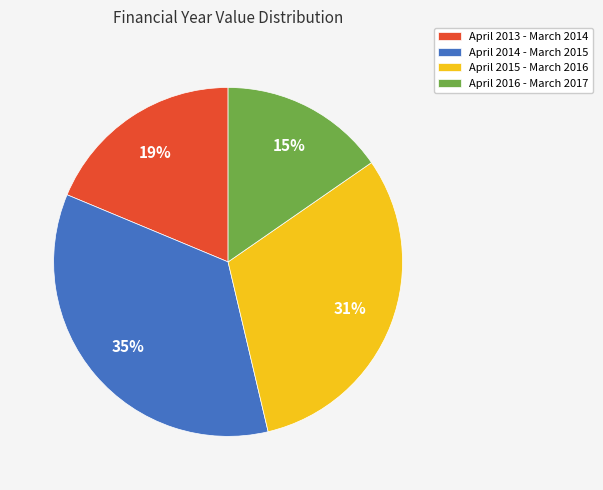

True or false: April 2015 - March 2016 accounts for 31% of the total.

True